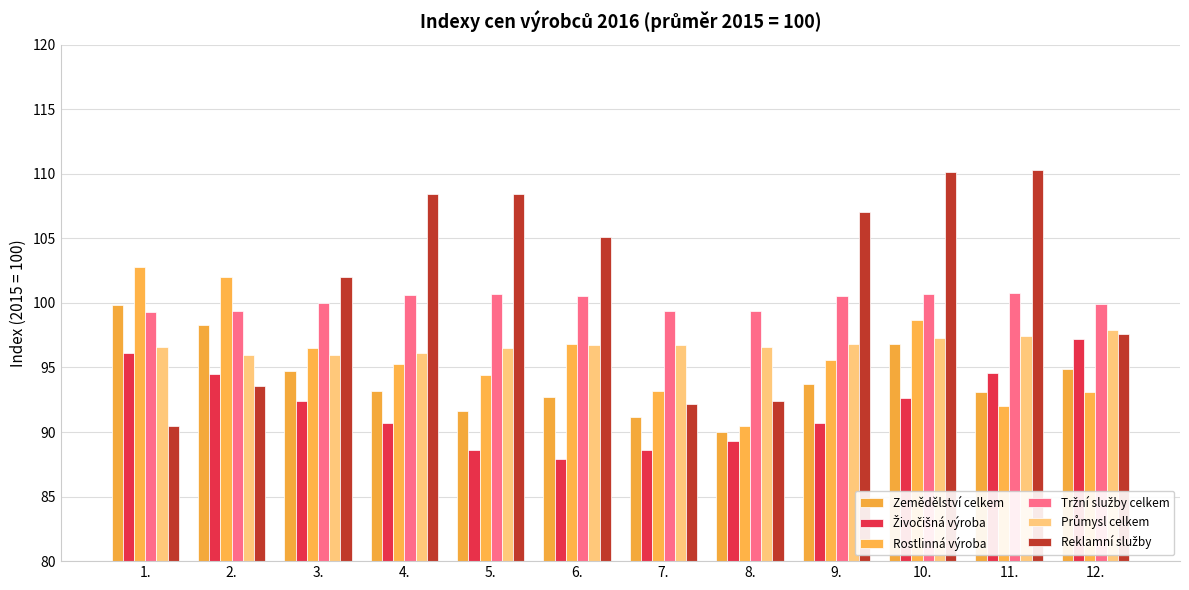

What position from the left is 7.?

7